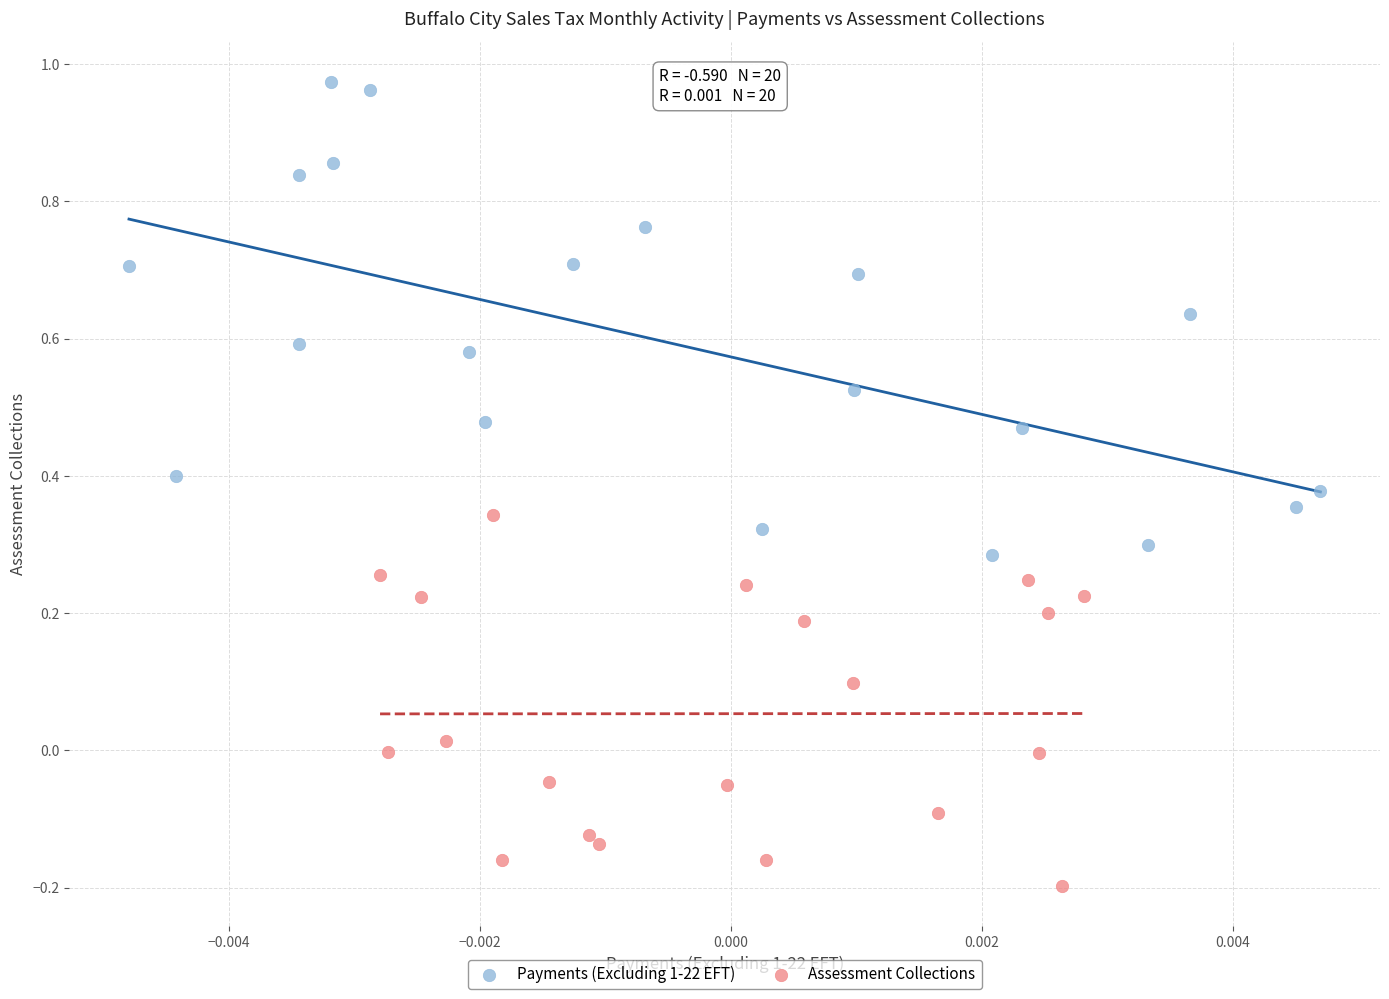

Which series reaches the minimum Y coordinate?

Assessment Collections